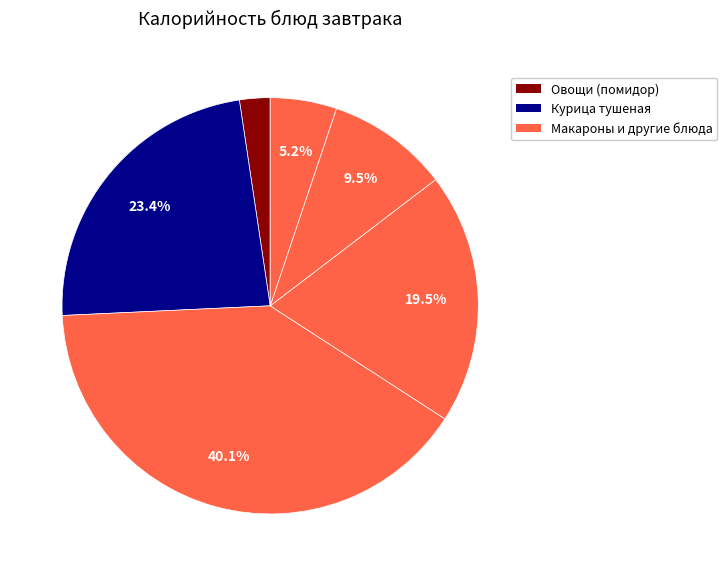

How many slices are in this pie chart?

6